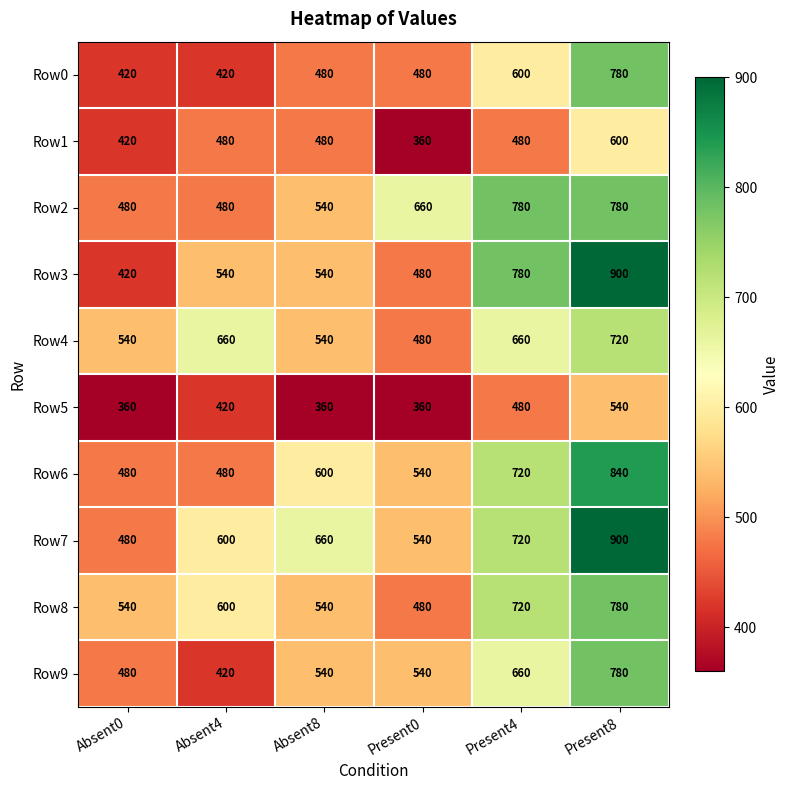

How many data points in Row4 are less than 660?

3